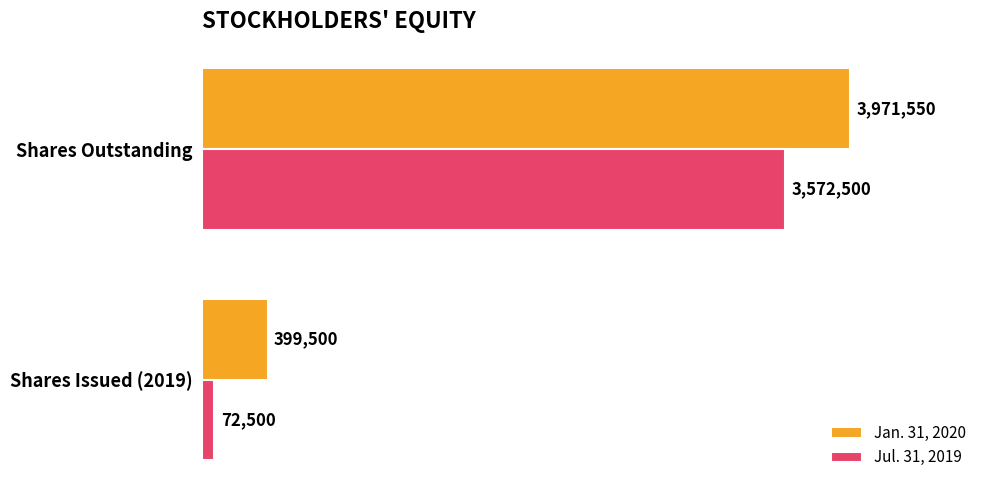

Is it true that Jan. 31, 2020 equals 3971550 at Shares Outstanding?

True